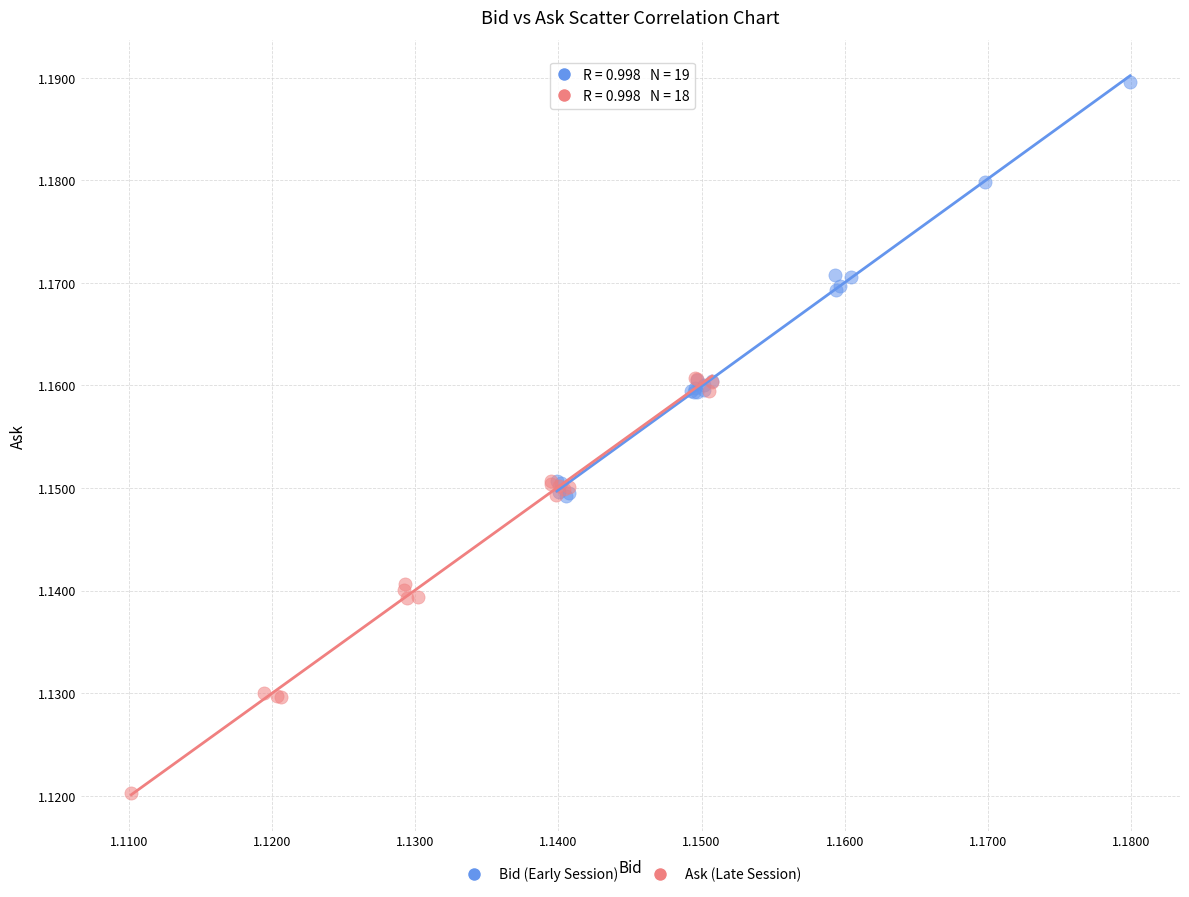

Which series contains the highest Y value?

Bid (Early Session)